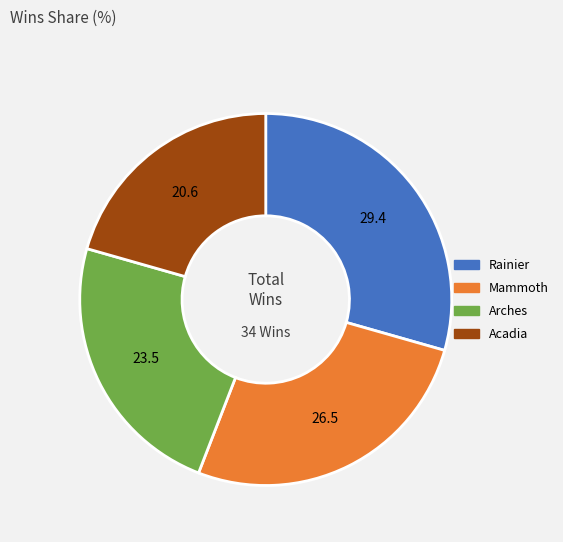

Between Mammoth and Arches, which is larger?

Mammoth